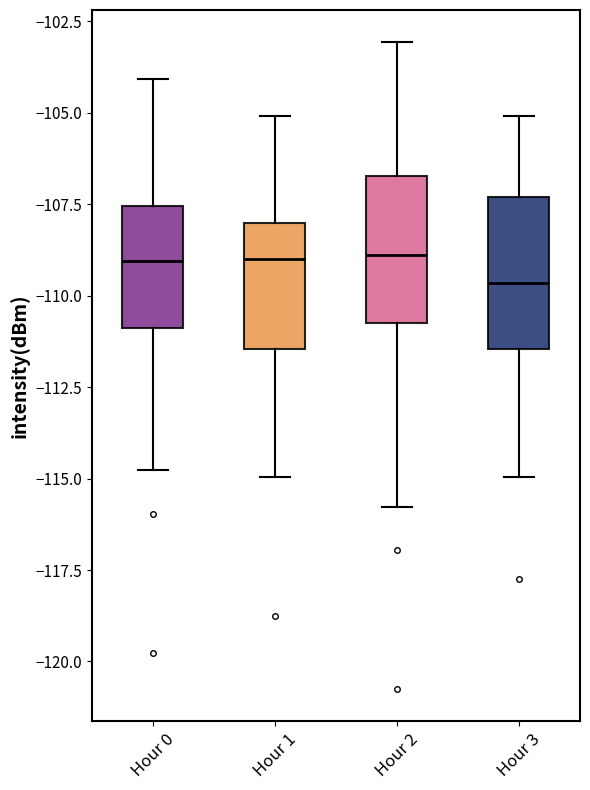

Reading left to right, read every box against the y-axis: the position of its median line, the range the box covers, and the ends of its whiskers. The values are not printed on the chart, so give them approximately, as read against the axis.

Hour 0: median -109.0, box -111.0 to -107.5, whiskers -115.0 to -104.0
Hour 1: median -109.0, box -111.5 to -108.0, whiskers -115.0 to -105.0
Hour 2: median -109.0, box -111.0 to -106.5, whiskers -116.0 to -103.0
Hour 3: median -109.5, box -111.5 to -107.5, whiskers -115.0 to -105.0